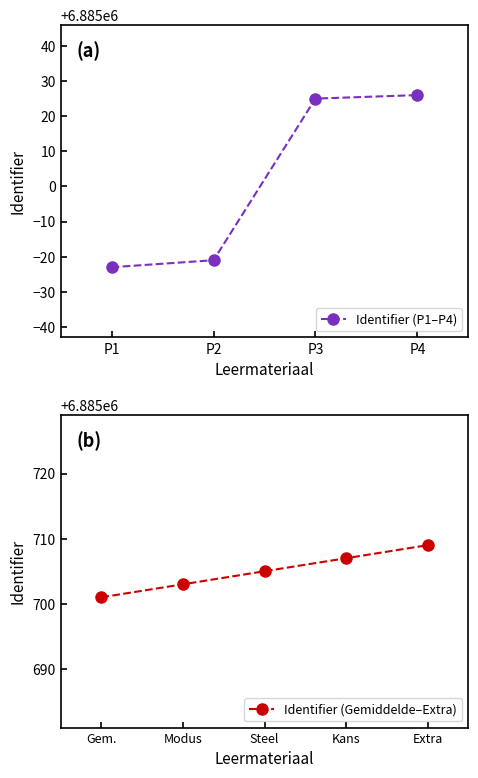

Which category has the highest value across all series?

Extra opgaven